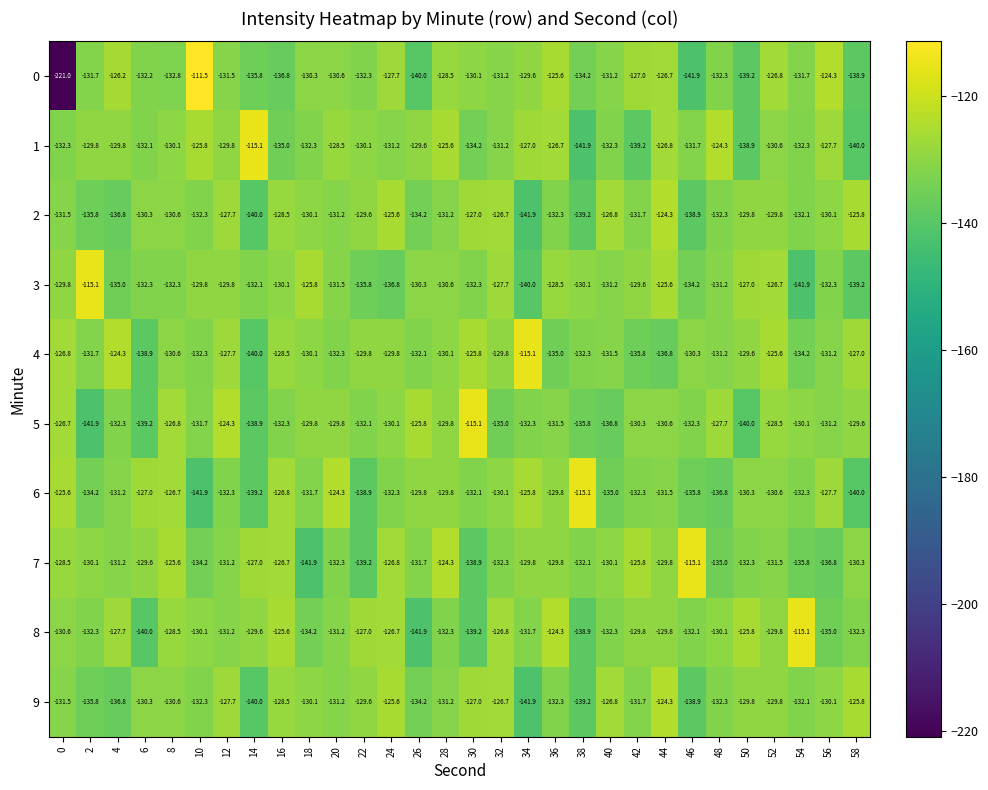

Where is 5 nearest to the value -128?

48